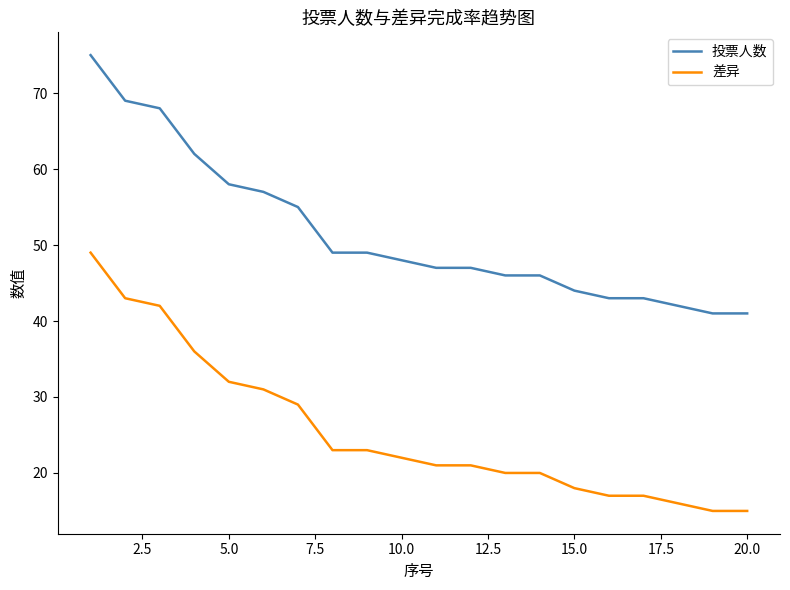

Rank the series by their average value, from highest to lowest.

投票人数, 差异